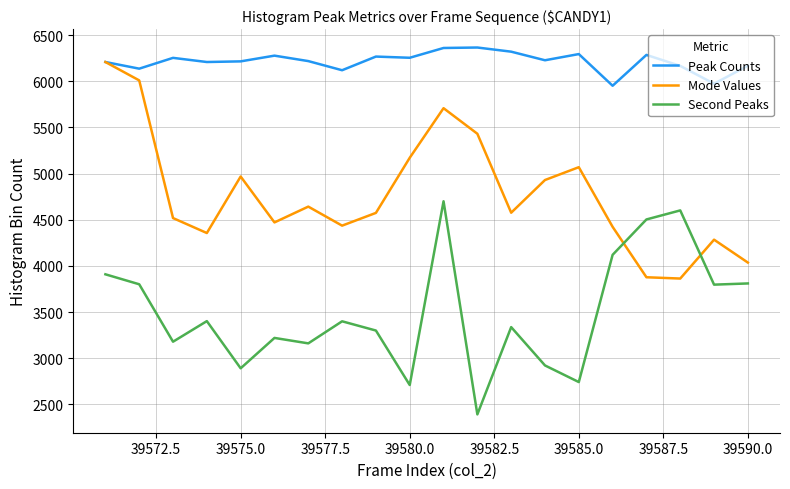

What is the minimum value shown in the chart?

2393